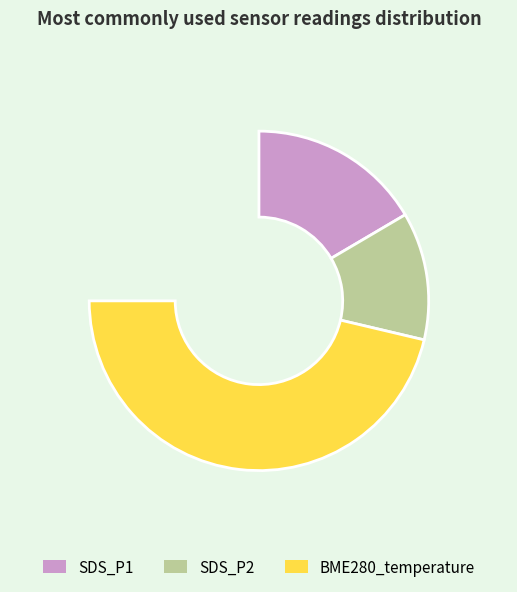

Does 34 represent more than half of the total?

No